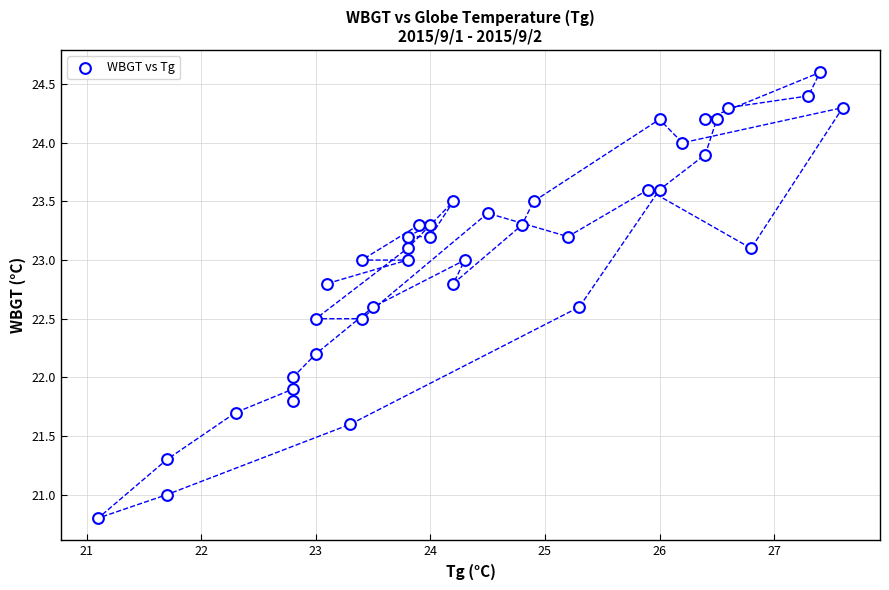

What is the range of Y values (max minus min)?

3.8